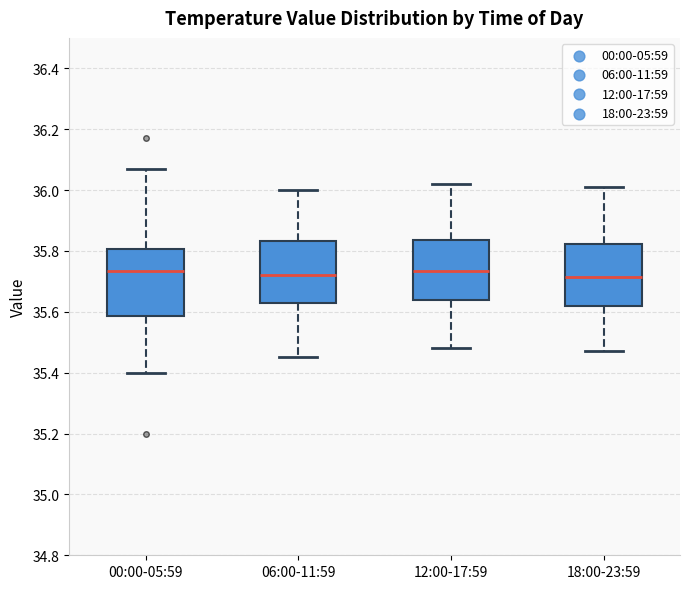

Reading left to right, read every box against the y-axis: the position of its median line, the range the box covers, and the ends of its whiskers. The values are not printed on the chart, so give them approximately, as read against the axis.

00:00-05:59: median 35.74, box 35.58 to 35.80, whiskers 35.40 to 36.08
06:00-11:59: median 35.72, box 35.62 to 35.84, whiskers 35.46 to 36.00
12:00-17:59: median 35.74, box 35.64 to 35.84, whiskers 35.48 to 36.02
18:00-23:59: median 35.72, box 35.62 to 35.82, whiskers 35.48 to 36.02